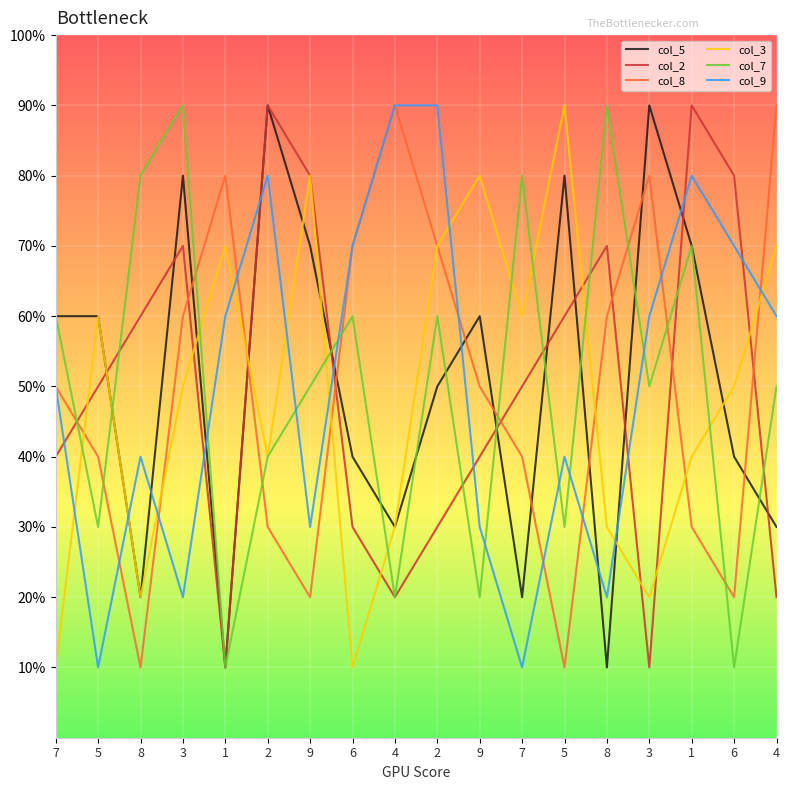

How many times do col_9 and col_2 cross each other?

8